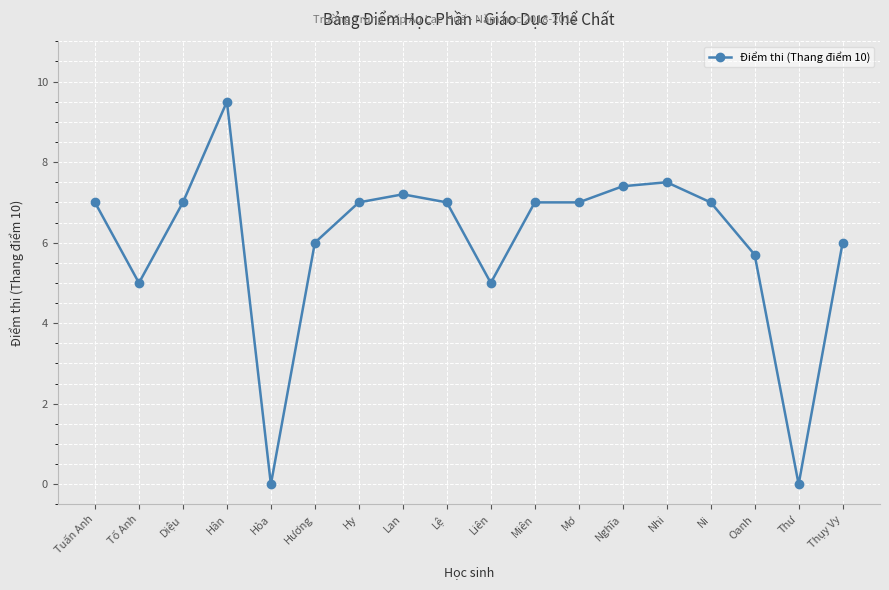

How many lines are shown in the chart?

1